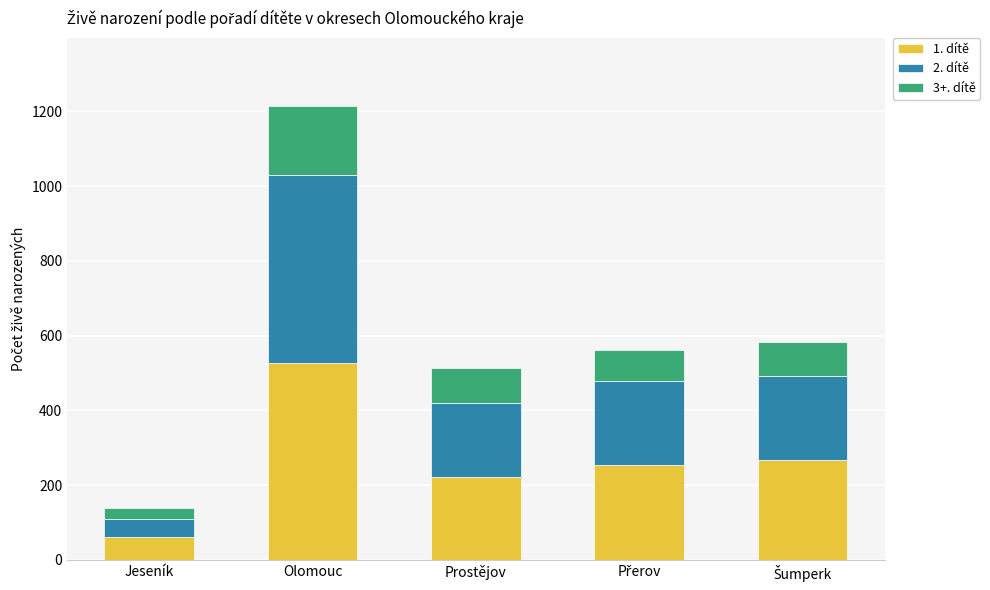

Reading left to right, what are the values for 1. dítě?

61	528	223	253	267